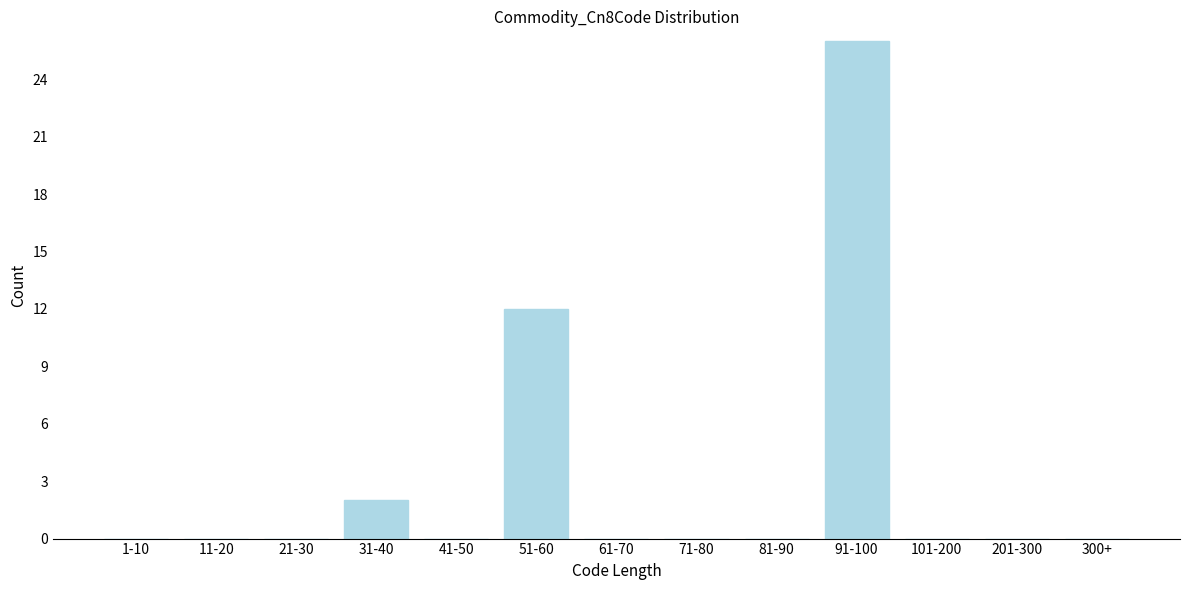

Reading right to left, what are all the values shown in this chart?

300+=0	201-300=0	101-200=0	91-100=26	81-90=0	71-80=0	61-70=0	51-60=12	41-50=0	31-40=2	21-30=0	11-20=0	1-10=0